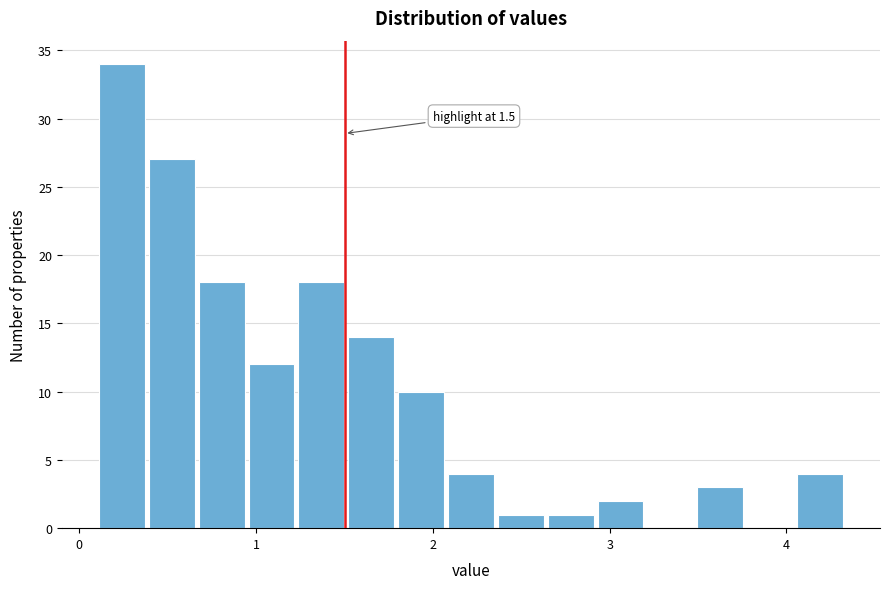

Read against the x-axis, roughly where is the centre of the tallest bar?

0.2